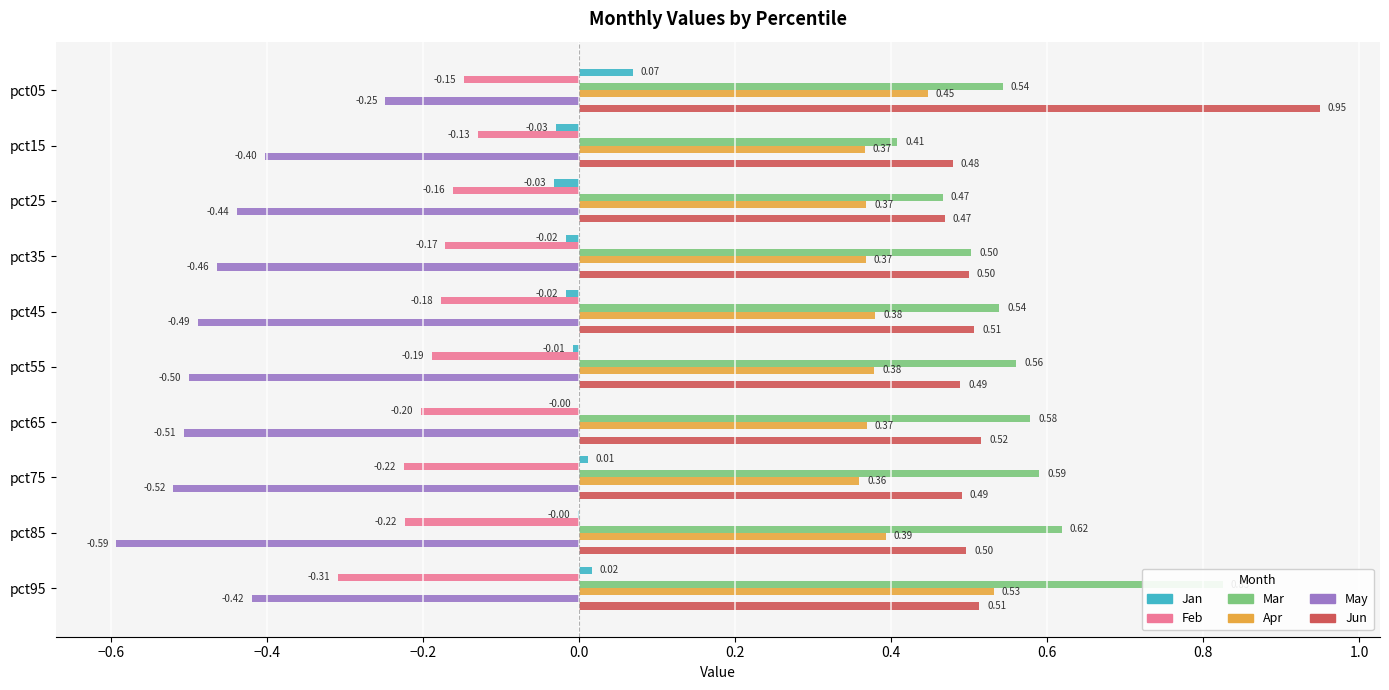

The Apr series shows 0.4 at pct65. True or false?

True